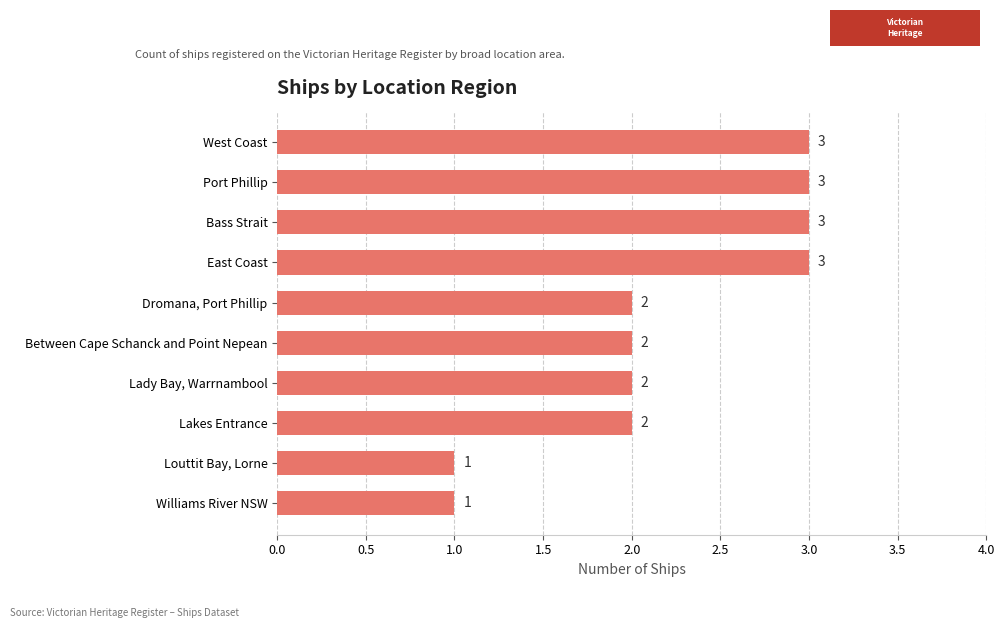

What is the minimum value shown in the chart?

1